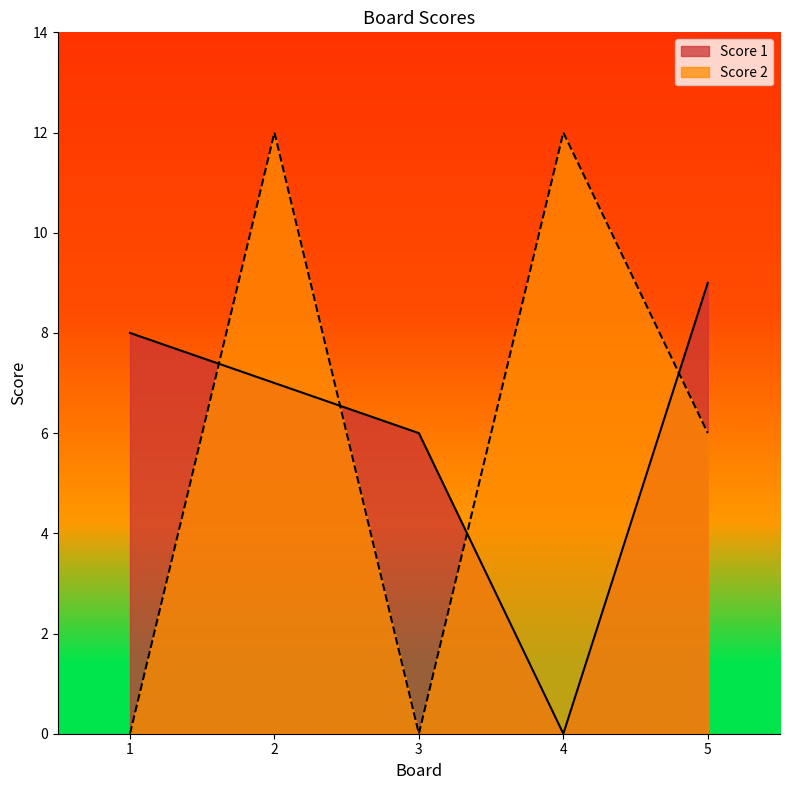

Is the value of Score 1 at 1 greater than the value of Score 2 at 5?

Yes